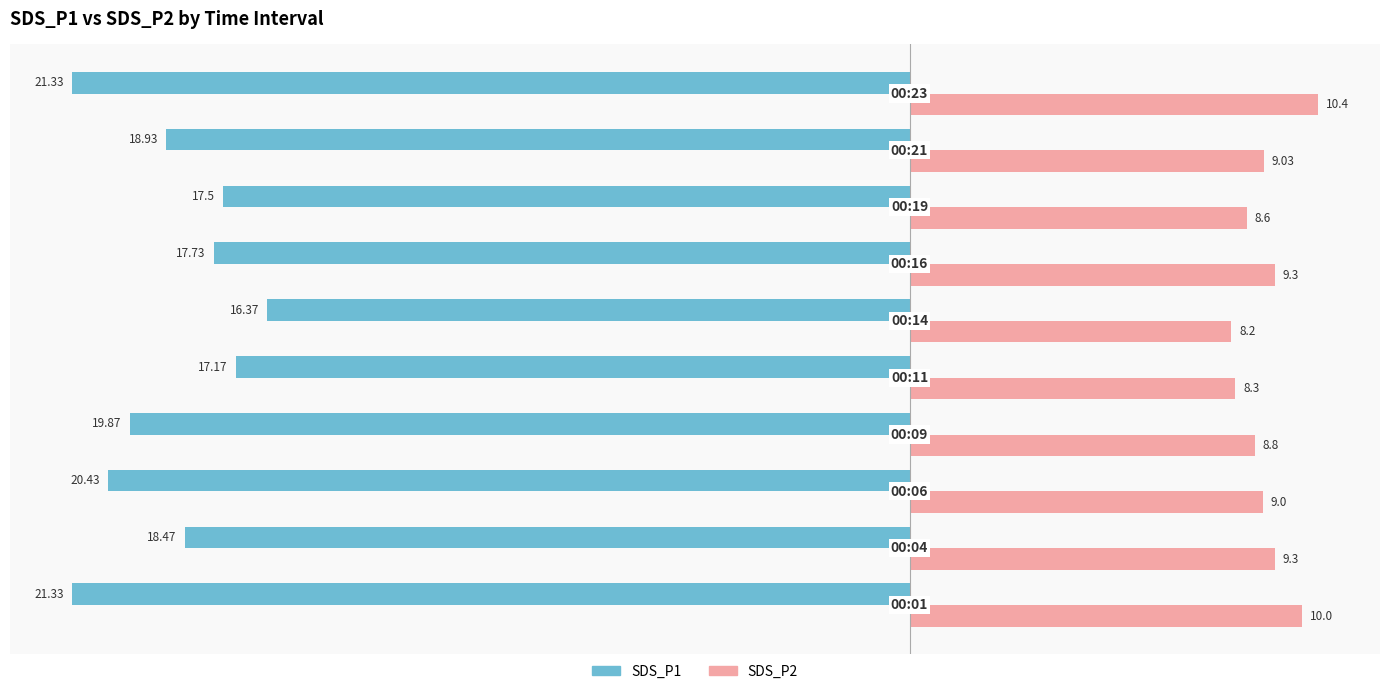

Which series has the largest total across all categories?

SDS_P2